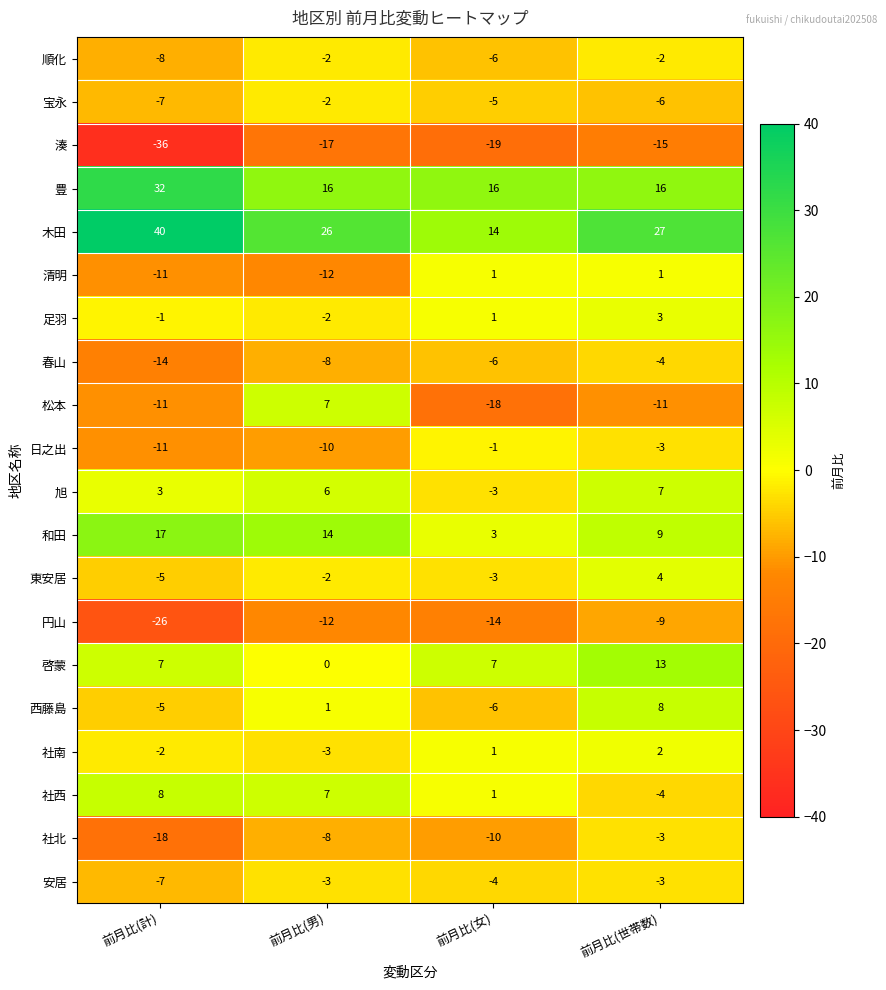

At which label is 社北 closest to -10?

前月比(女)